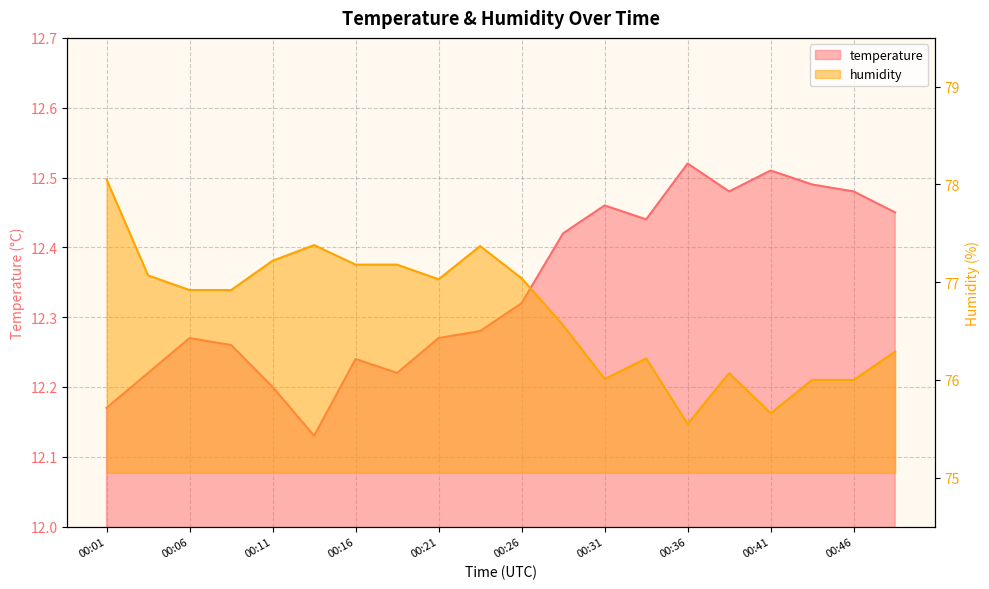

The value of humidity at 00:43 is 103.0. True or false?

False